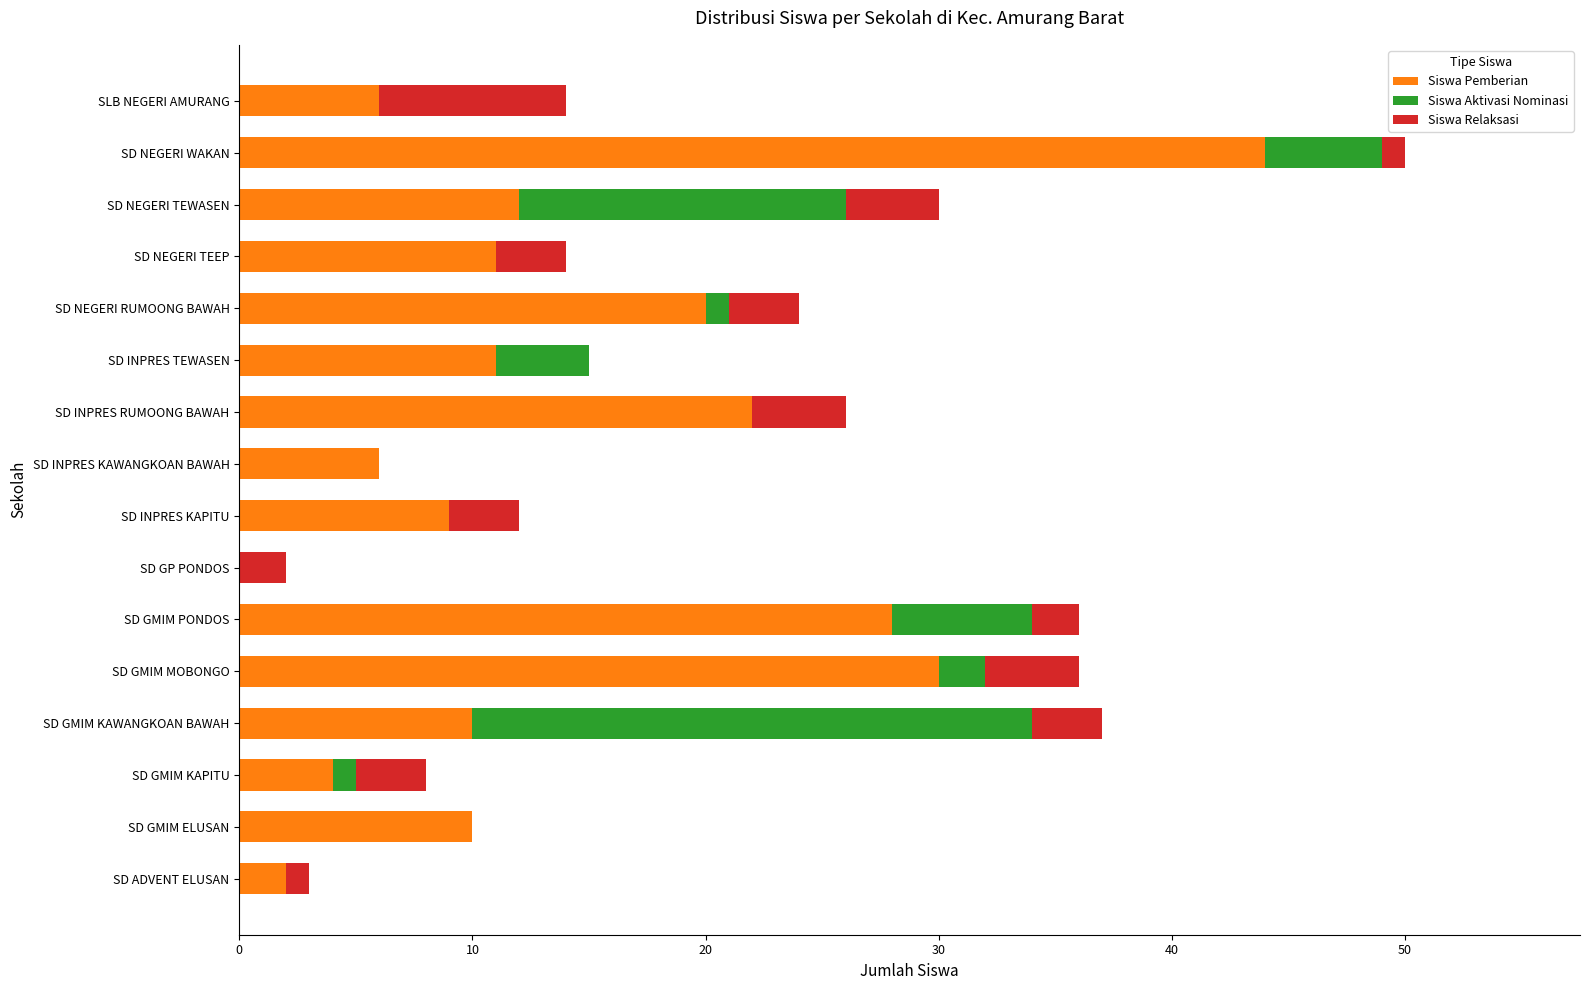

What is the sum of all Siswa Pemberian values?

225